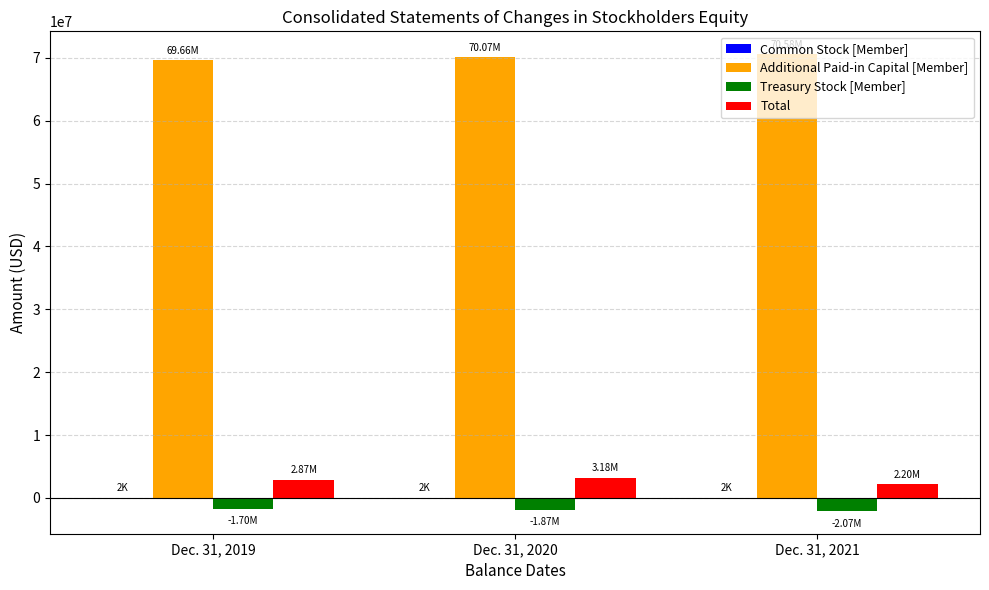

What is the sum of all Total values?

8255000